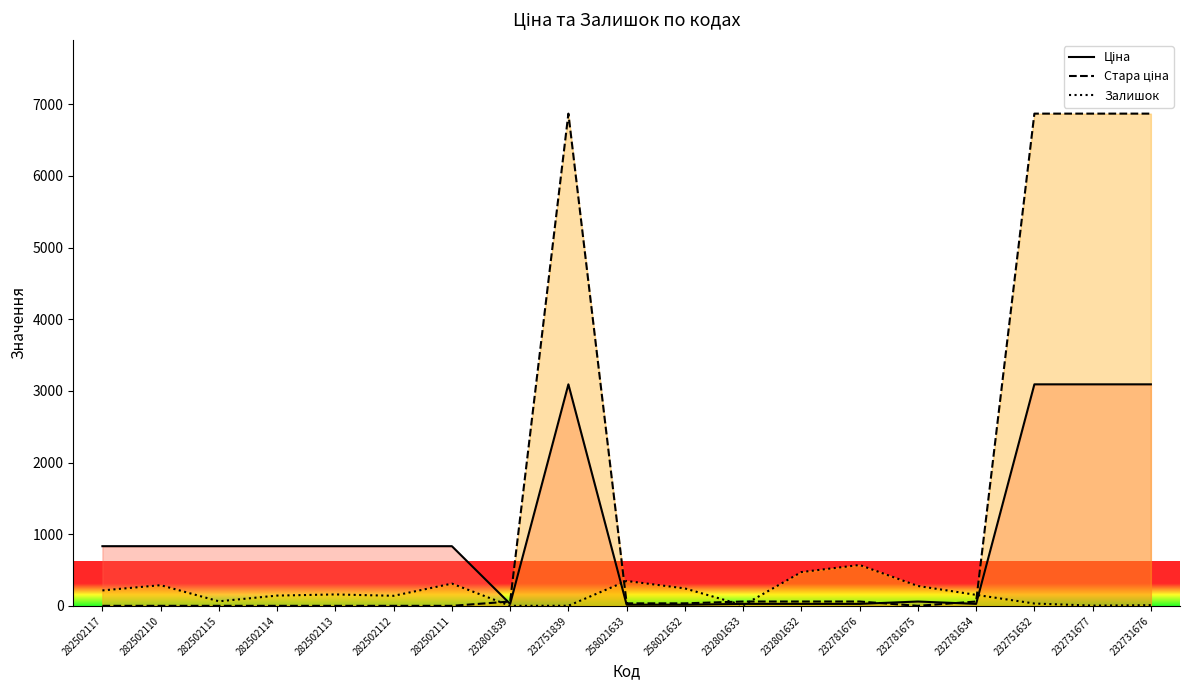

What is the difference between the maximum and minimum values in the Стара ціна series?

6869.4